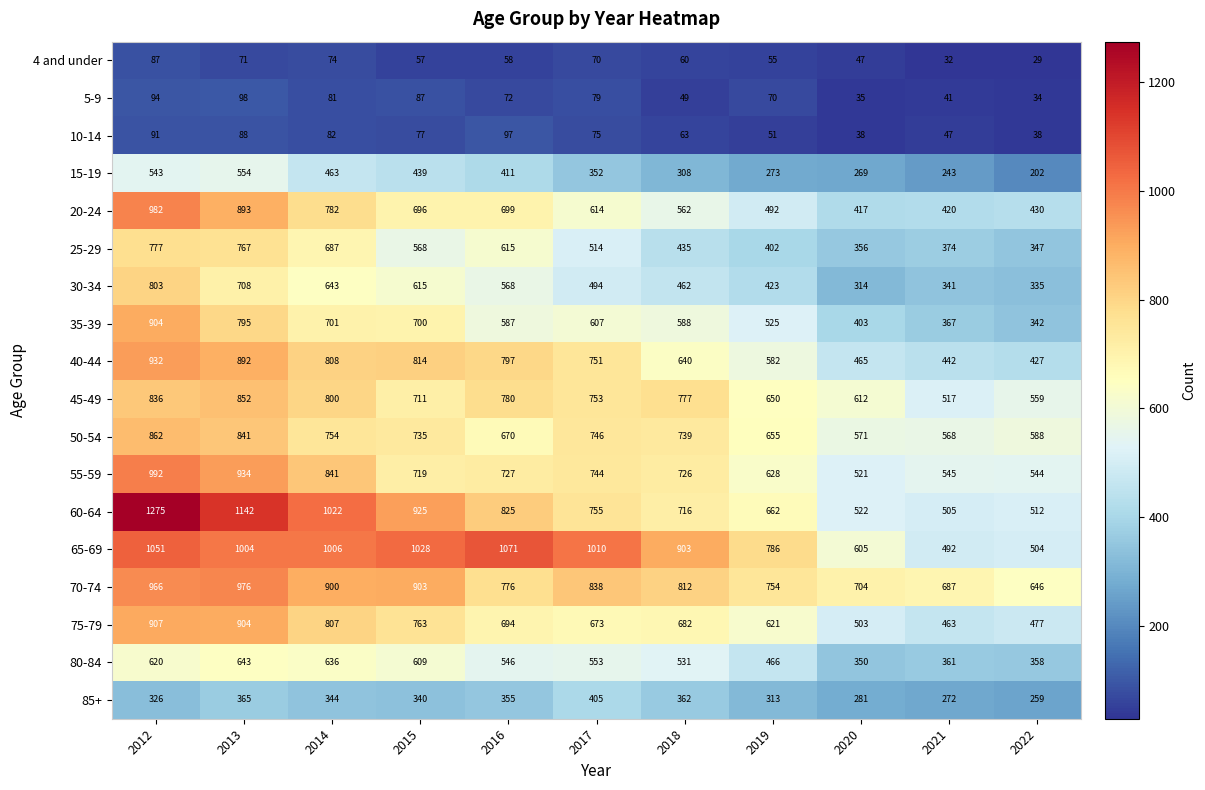

How many data points does each series have?

11